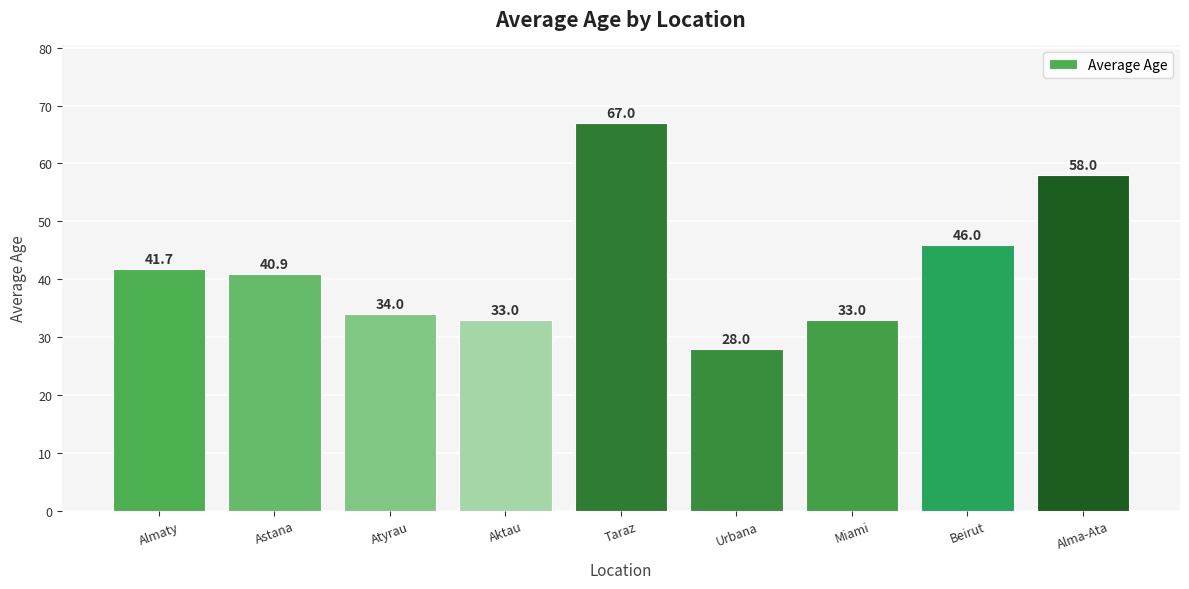

How many distinct data groups are displayed?

1